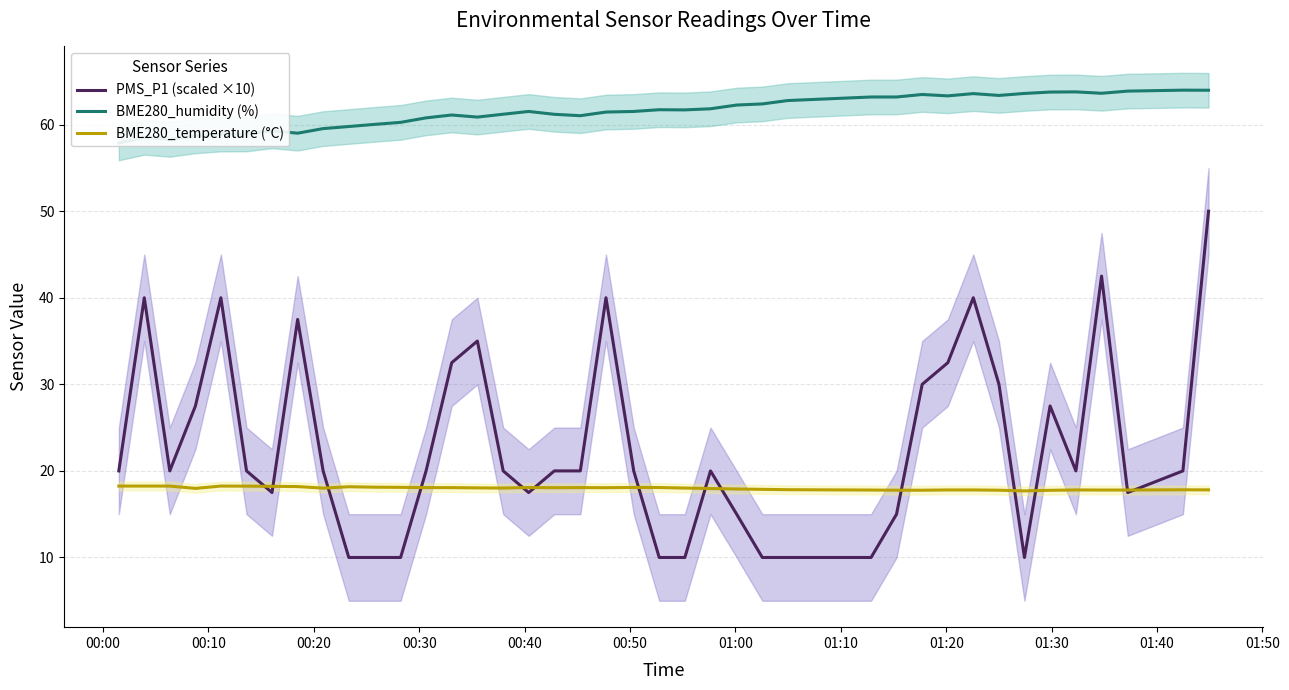

How many categories are shown in the chart?

40